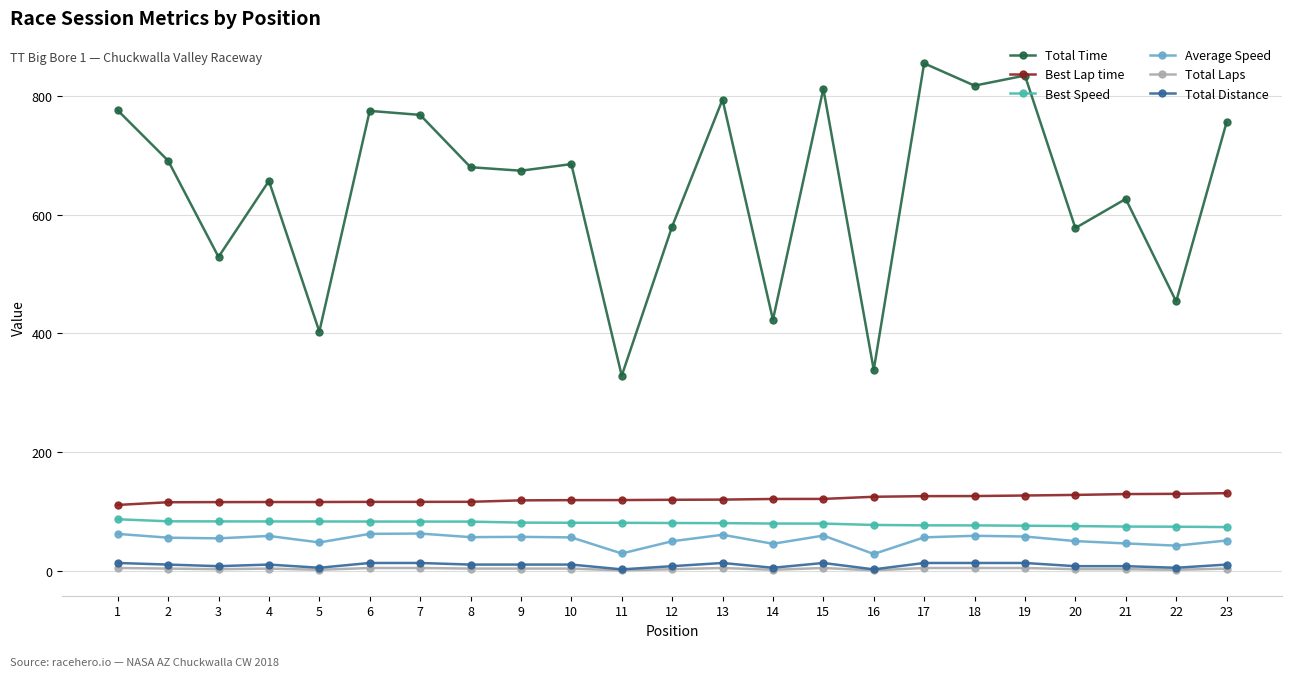

How many values in the Best Speed series are below 80?

10